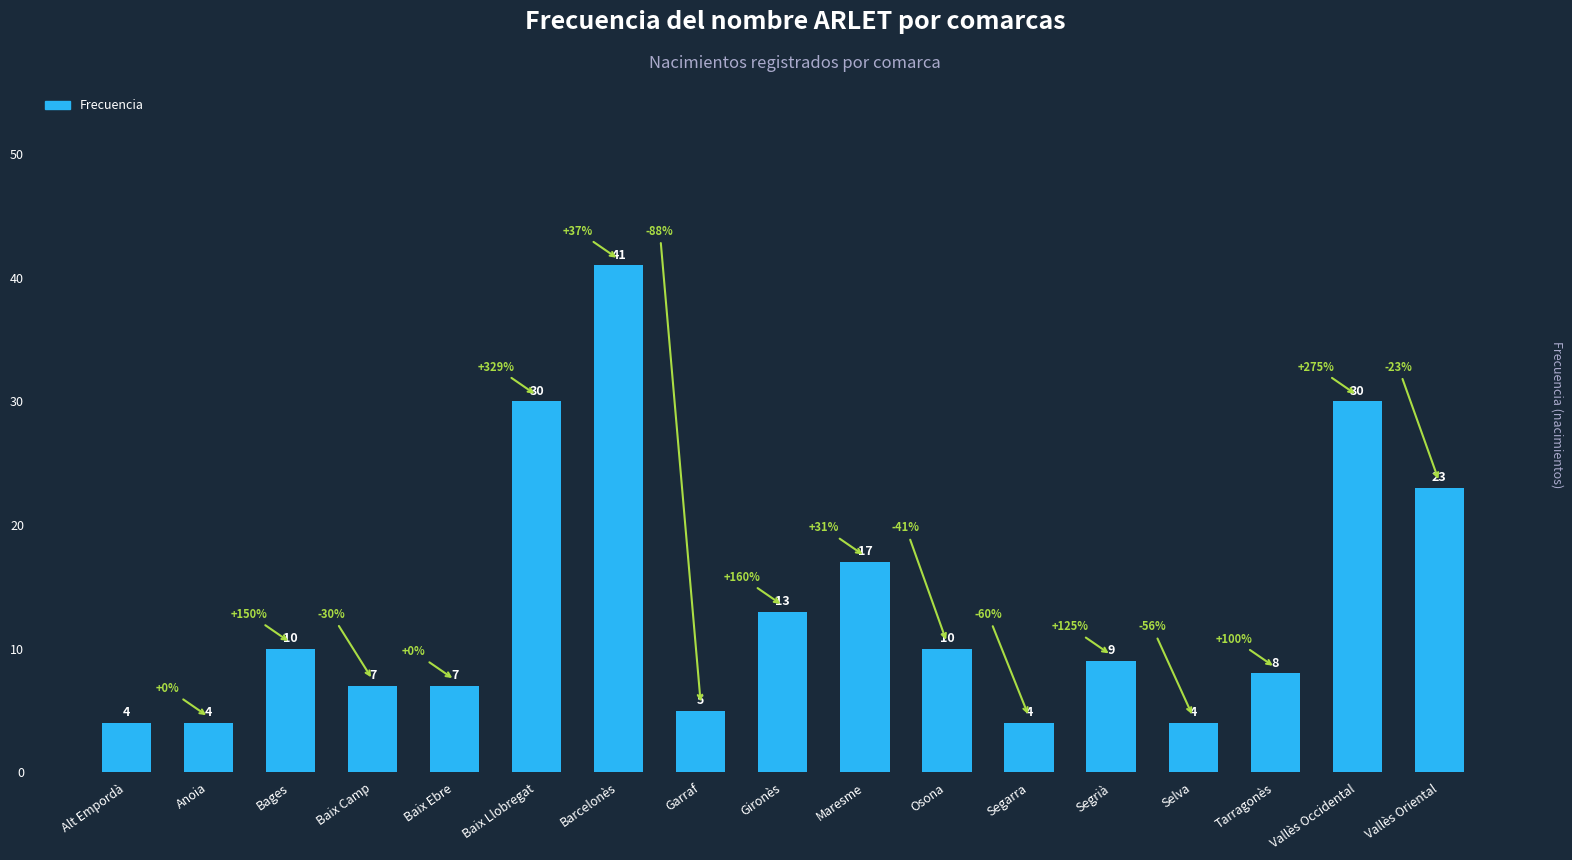

Reading left to right, what are all the values shown in this chart?

Alt Empordà=4	Anoia=4	Bages=10	Baix Camp=7	Baix Ebre=7	Baix Llobregat=30	Barcelonès=41	Garraf=5	Gironès=13	Maresme=17	Osona=10	Segarra=4	Segrià=9	Selva=4	Tarragonès=8	Vallès Occidental=30	Vallès Oriental=23